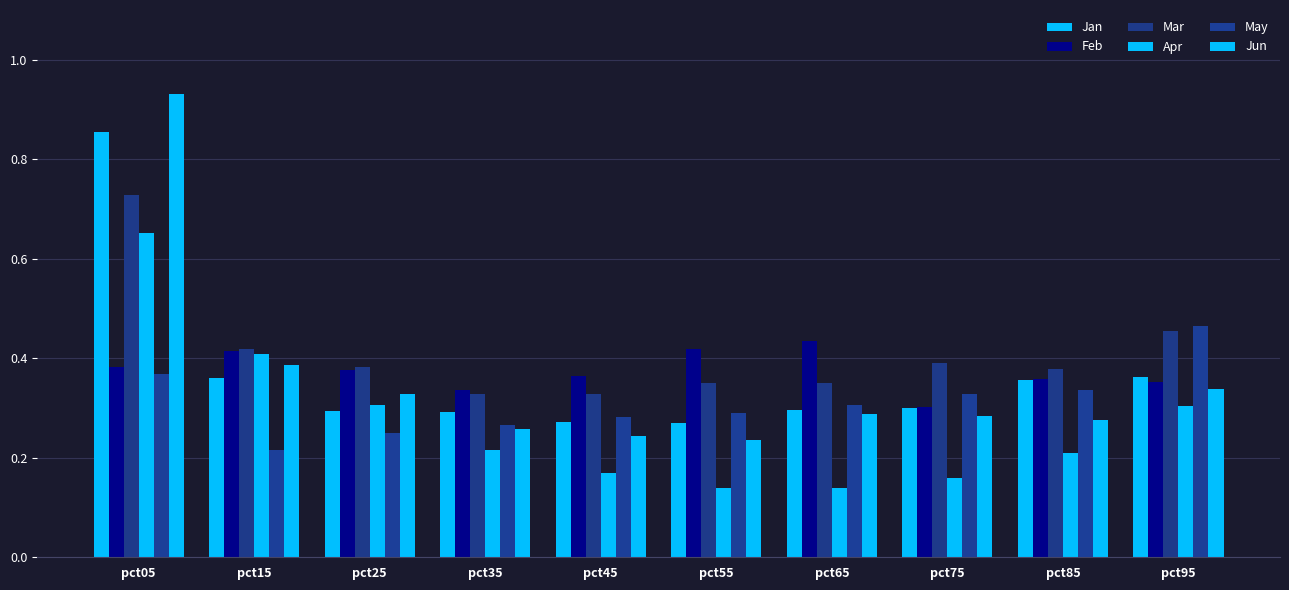

What is the sum of the Jun values at pct55 and pct45?

0.5